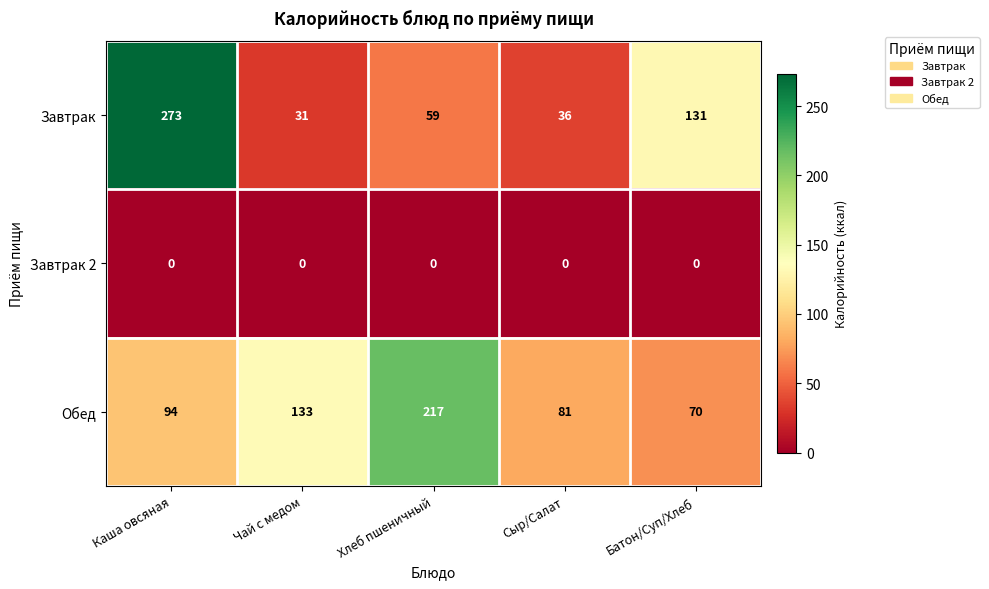

Rank the series by their maximum value, from highest to lowest.

Завтрак, Обед, Завтрак 2